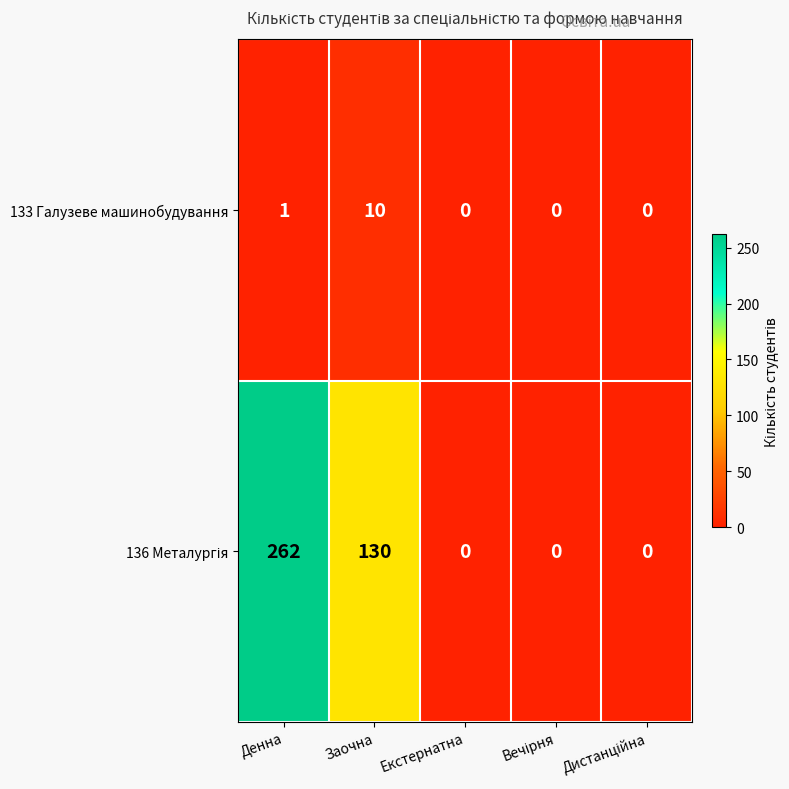

What is the difference between the highest and lowest values at Денна?

261